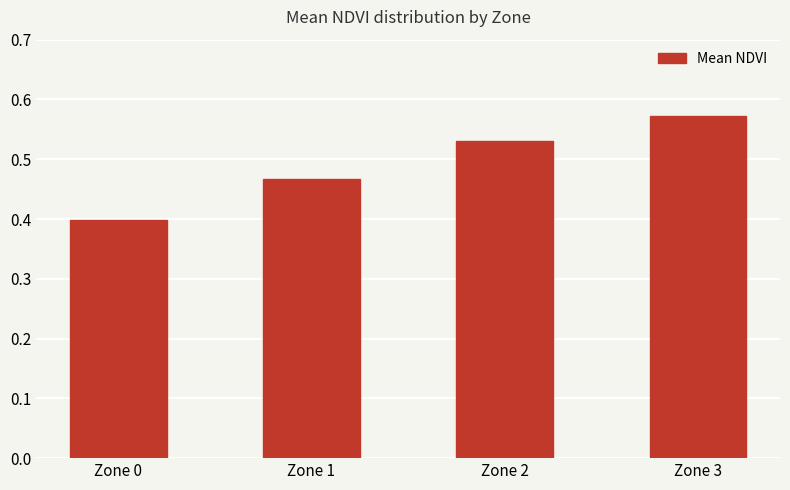

What is the change in value from Zone 0 to Zone 1?

+0.1